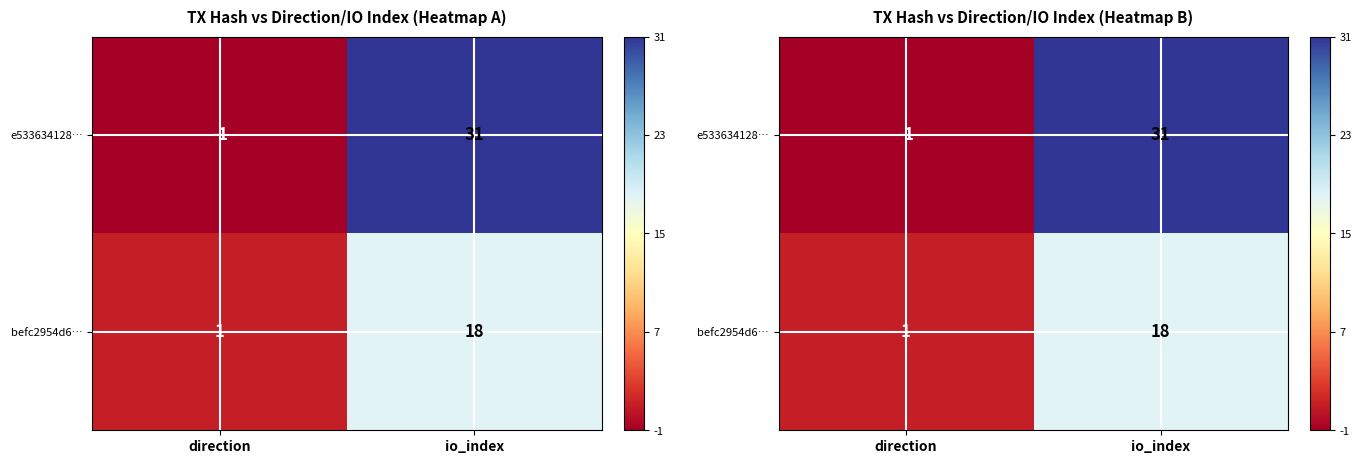

How many data points in befc2954d6… are less than 18?

1